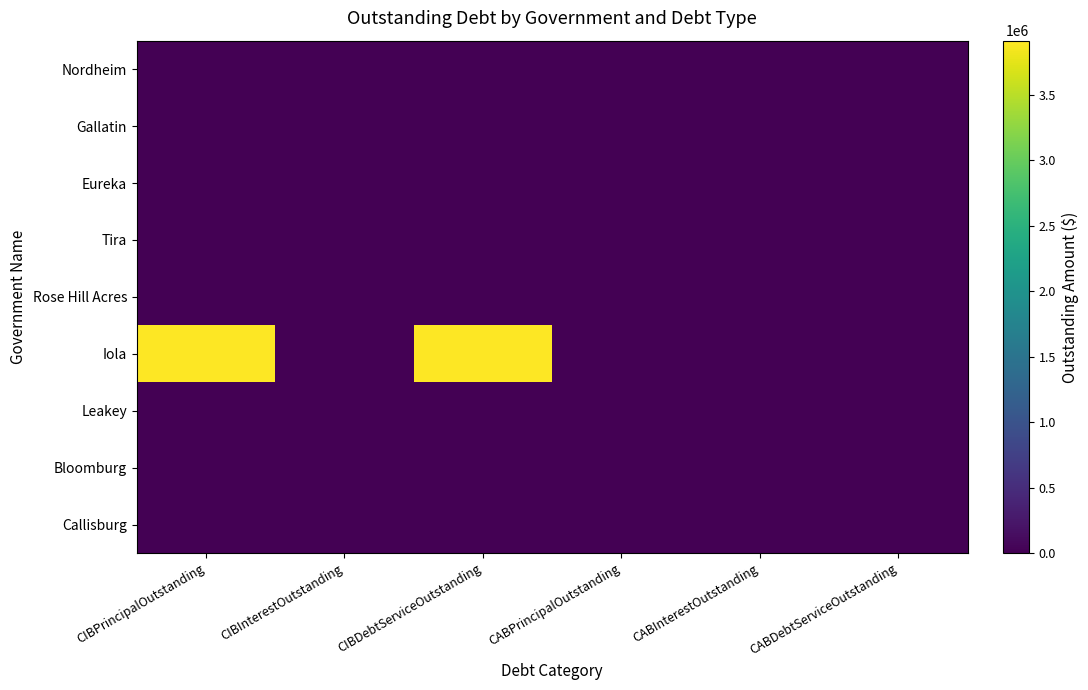

Which series has the largest total across all categories?

Iola